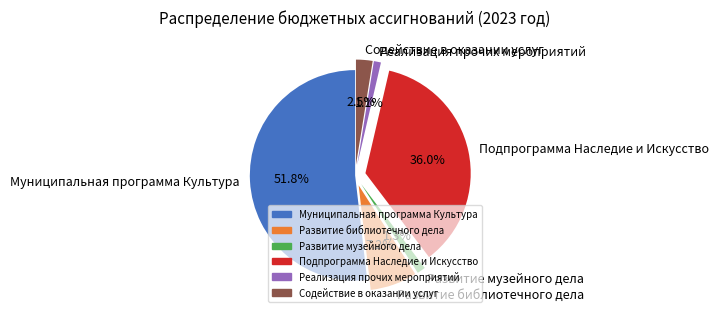

Is there any slice that represents more than half of the pie?

Yes